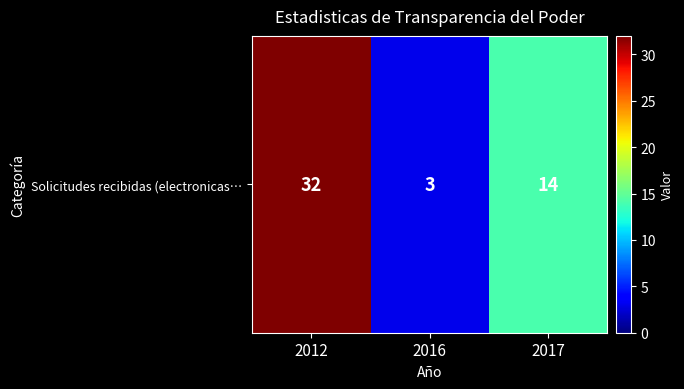

Which has a higher value, 2012 or 2017?

2012